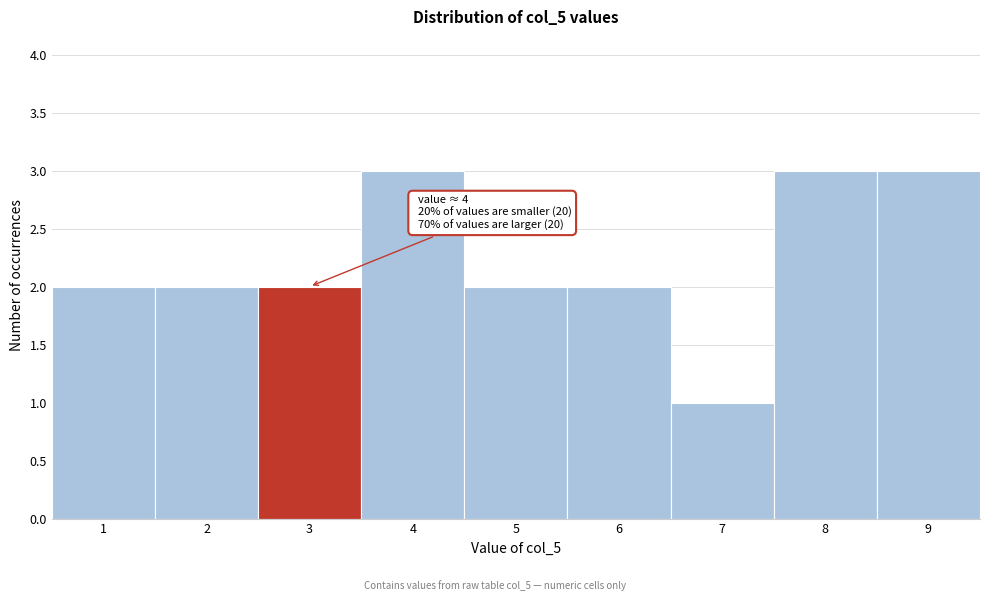

Reading left to right, list all the values displayed in this chart.

1=2	2=2	3=2	4=3	5=2	6=2	7=1	8=3	9=3